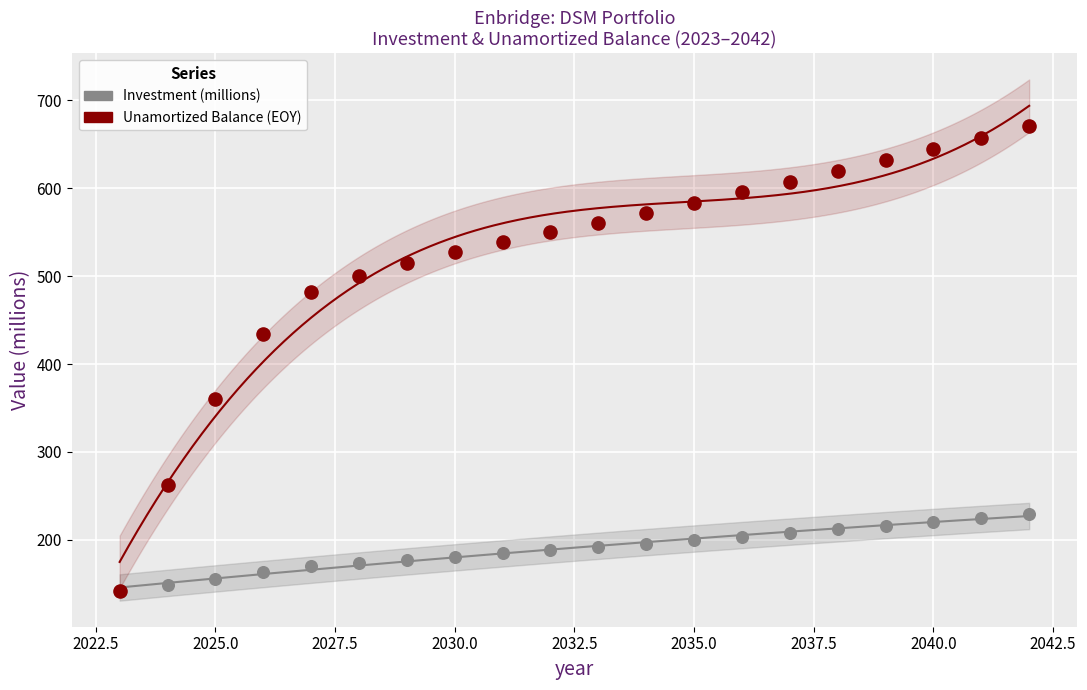

Across all series, what Y value is closest to 406?

433.7